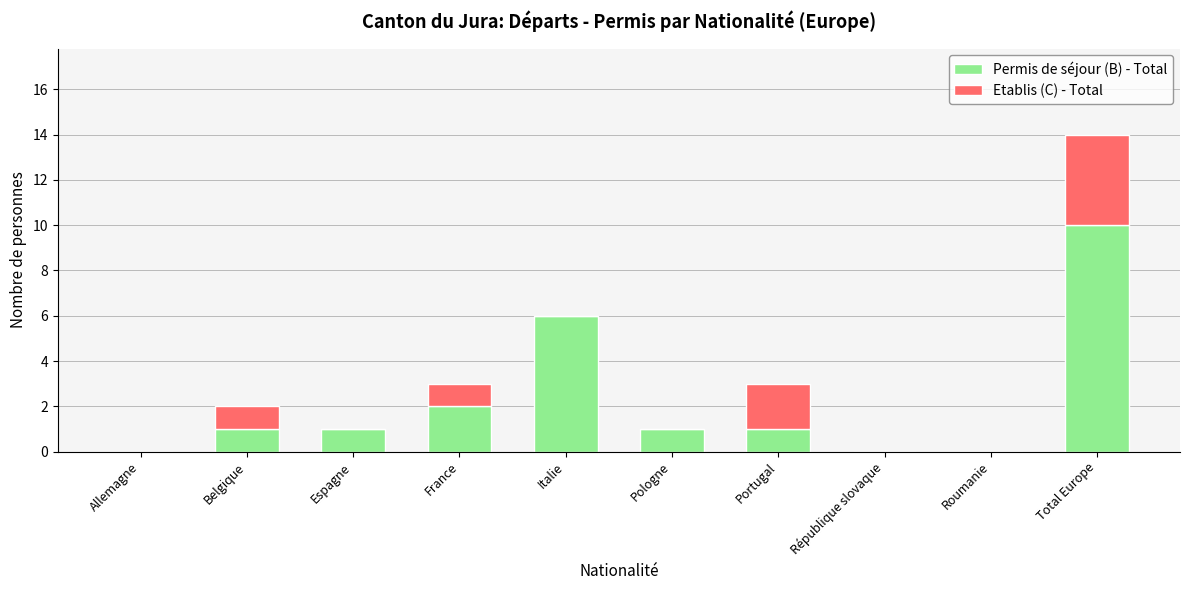

How many series are shown in this chart?

2